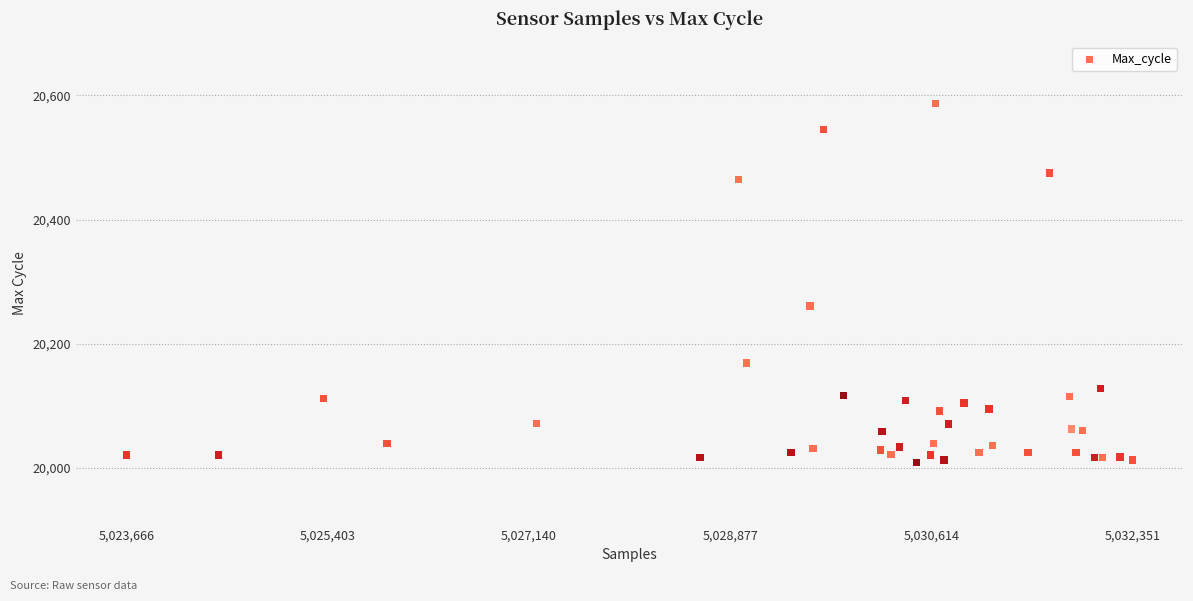

What Y value in the scatter plot is closest to 20298?

20261